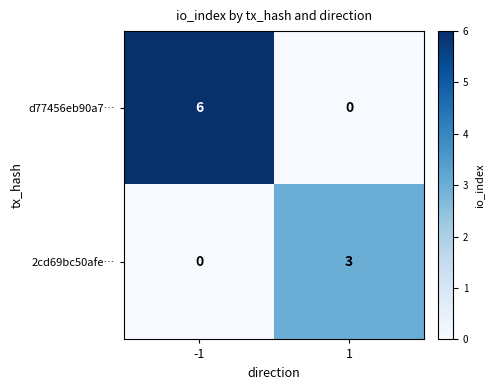

What is the sum of the 2cd69bc50afe… values at -1 and 1?

3